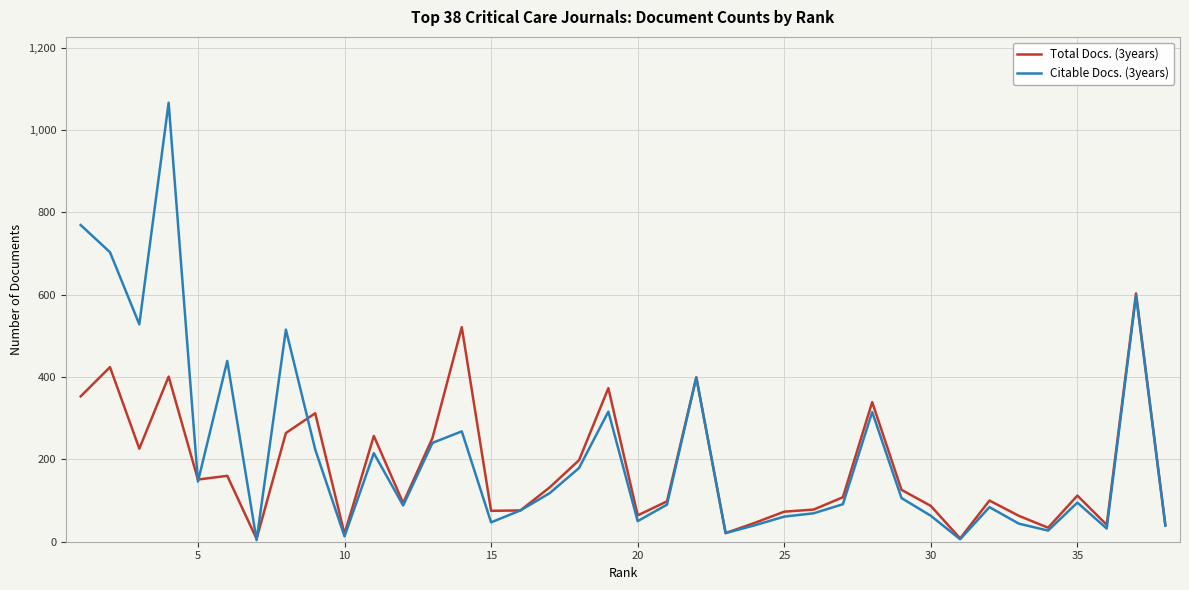

Rank the series by their maximum value, from lowest to highest.

Total Docs. (3years), Citable Docs. (3years)